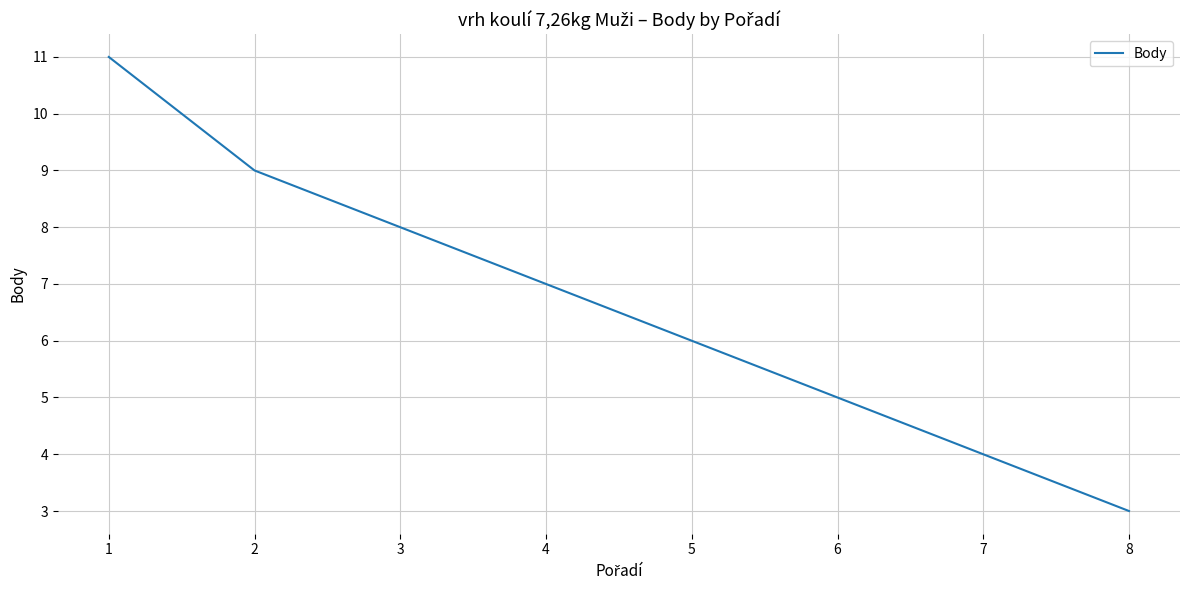

Does the chart have visible grid lines?

Yes